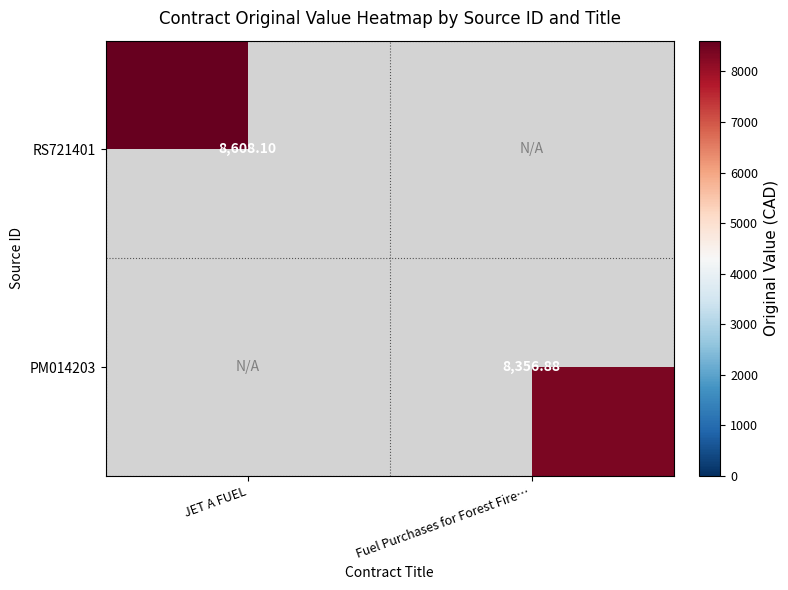

At which label does RS721401 first exceed 8608?

JET A FUEL